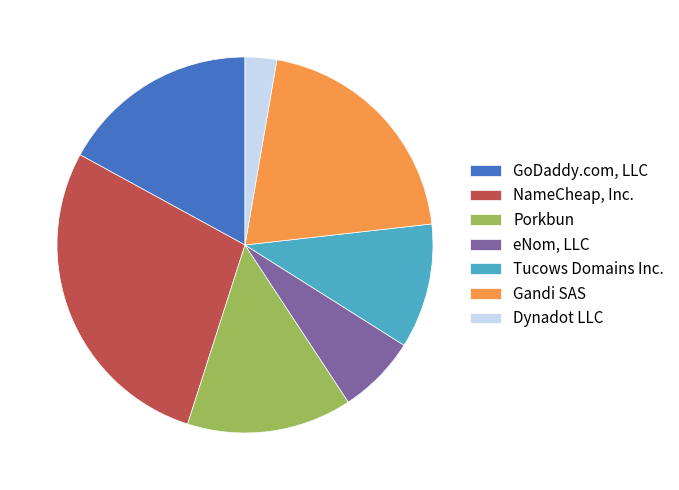

How many segments does this pie chart have?

7